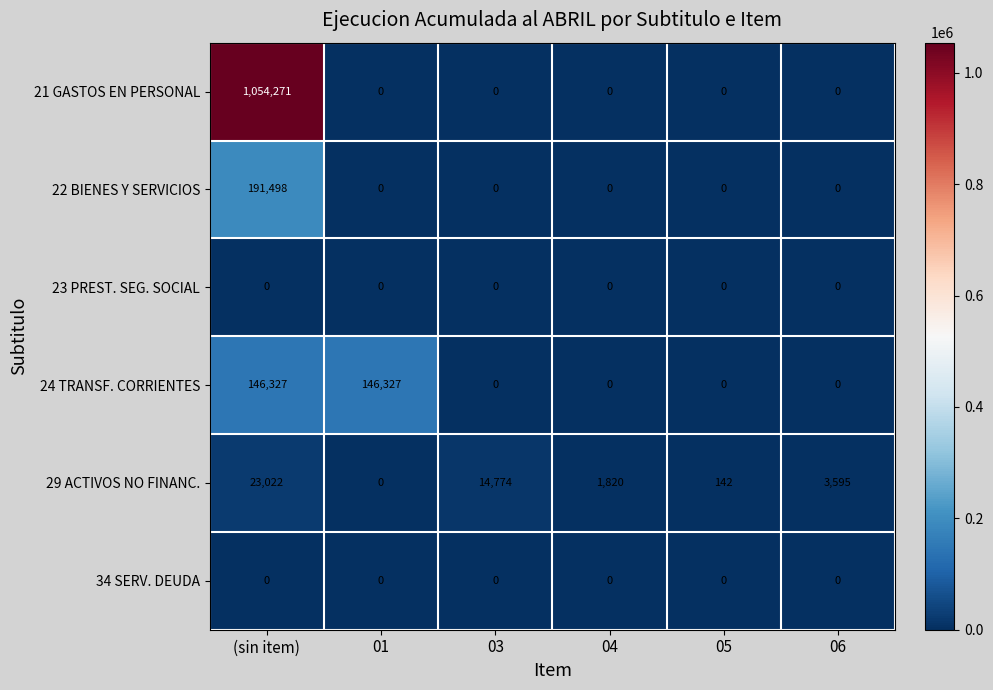

At which category does the chart reach its peak across all series?

(sin item)